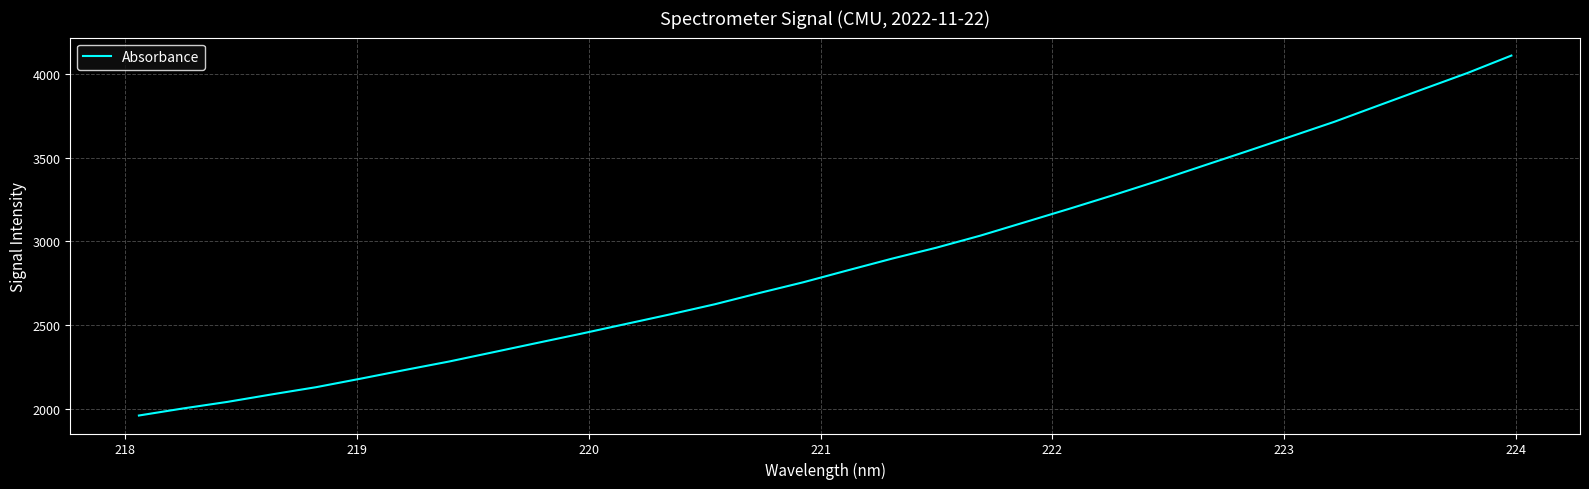

What is the difference between the maximum and minimum values?

2150.3